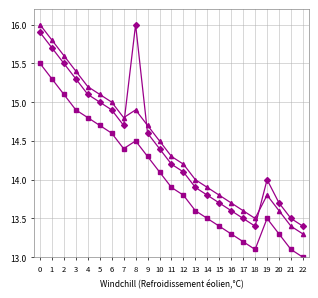

How many values in the Ostvareno tek. razdoblje series exceed 14?

13